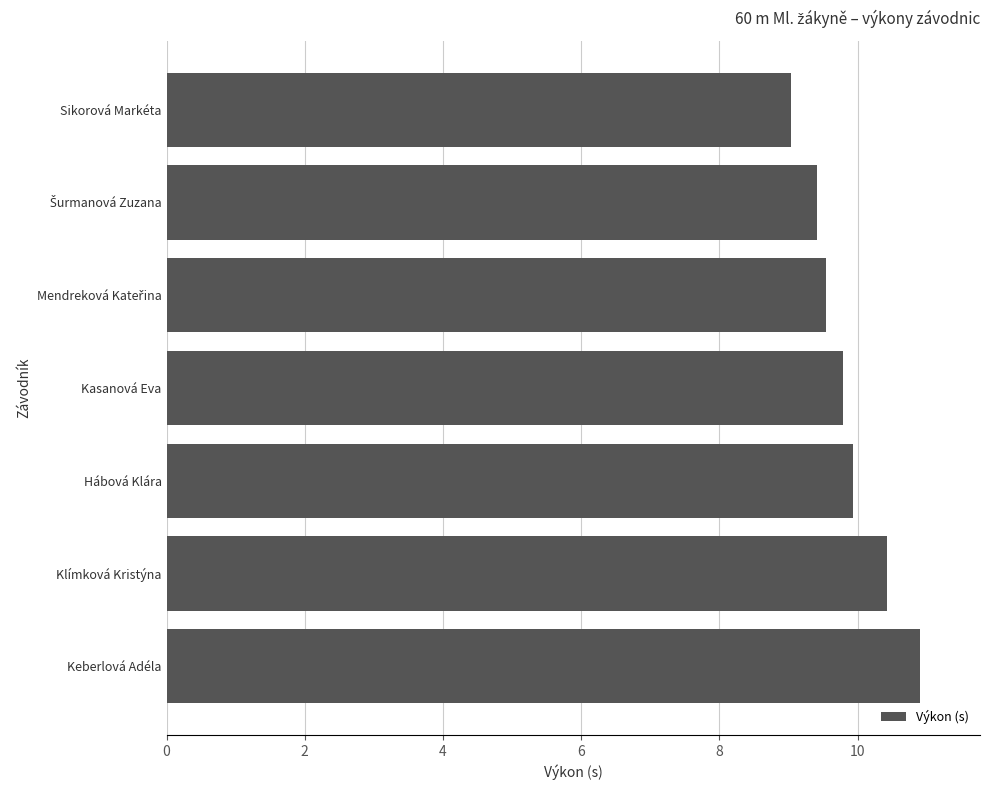

Is it true that the value at Keberlová Adéla is 3.5?

False